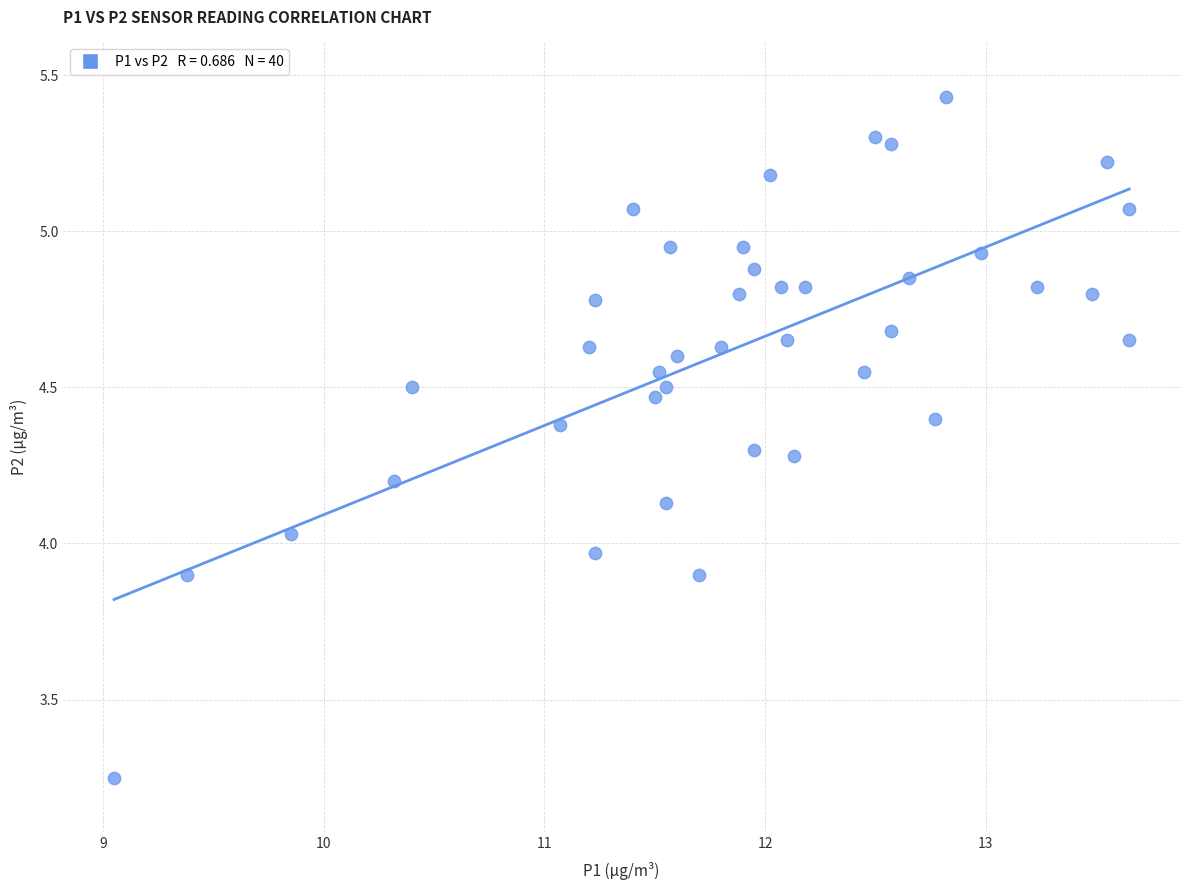

What is the range of Y values (max minus min)?

2.2